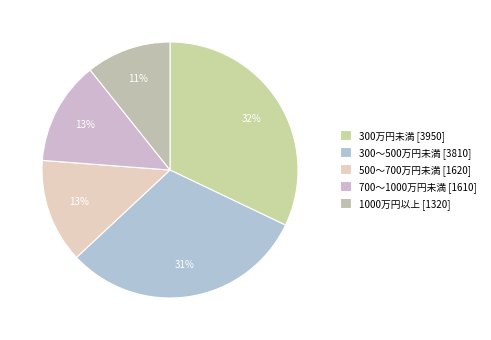

Which category has the smallest portion of the pie?

1000万円以上